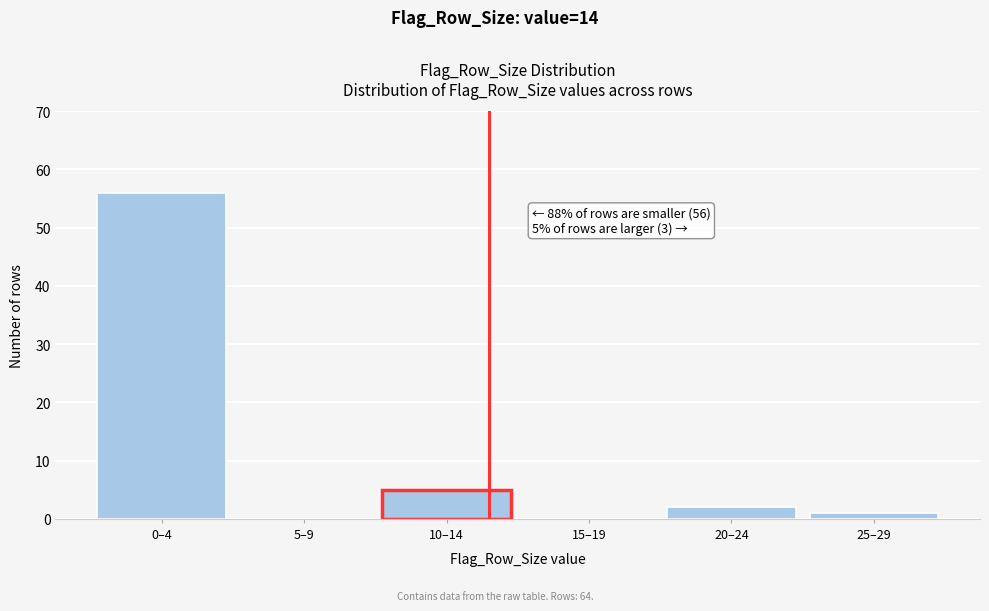

Reading left to right, transcribe all the data shown in this chart.

0–4=56	5–9=0	10–14=5	15–19=0	20–24=2	25–29=1